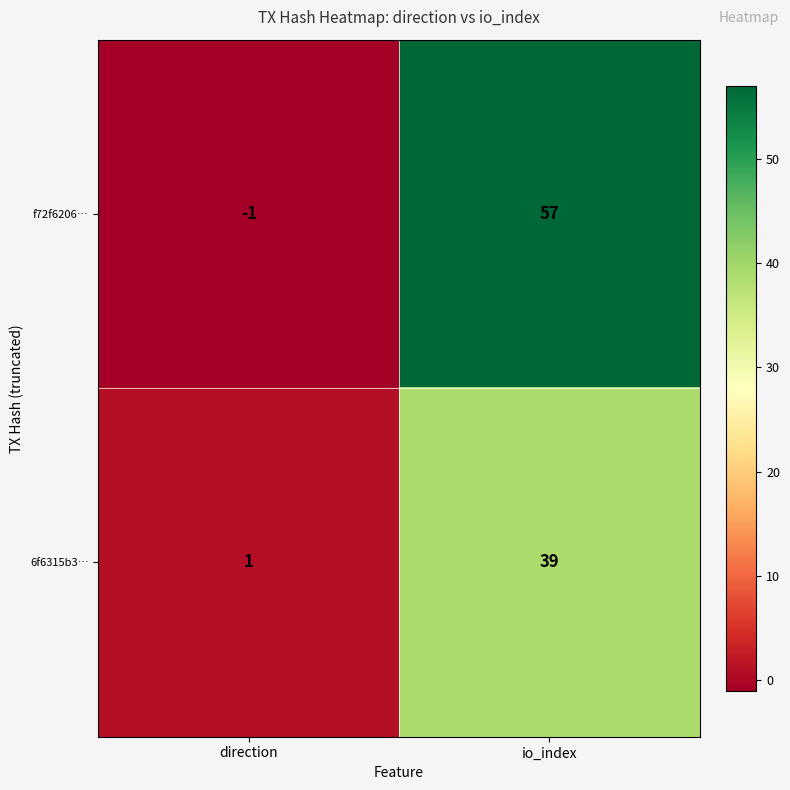

What is the smallest value displayed?

-1